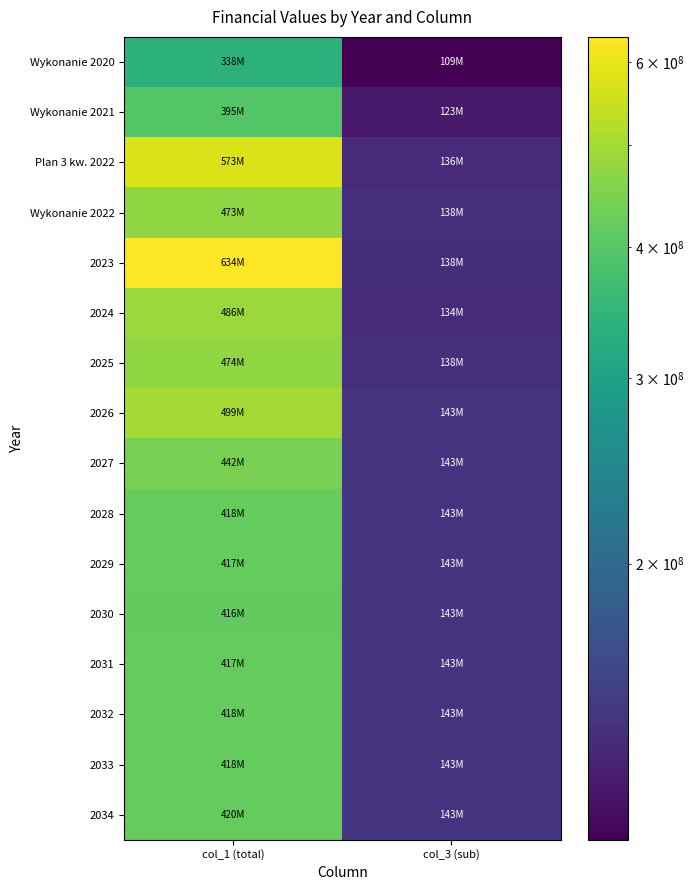

Reading left to right, list all the values displayed in this chart.

Wykonanie 2020: col_1 (total)=338044343.1	col_3 (sub)=109217948.6
Wykonanie 2021: col_1 (total)=394822870.6	col_3 (sub)=122980022.8
Plan 3 kw. 2022: col_1 (total)=572884941.9	col_3 (sub)=135931346.6
Wykonanie 2022: col_1 (total)=472604821.5	col_3 (sub)=138001845.6
2023: col_1 (total)=633864456.2	col_3 (sub)=137887675.2
2024: col_1 (total)=486020333.9	col_3 (sub)=134329373.0
2025: col_1 (total)=473532399.5	col_3 (sub)=138359254.0
2026: col_1 (total)=499257536.9	col_3 (sub)=142510032.0
2027: col_1 (total)=442287226.9	col_3 (sub)=142510032.0
2028: col_1 (total)=417823272.0	col_3 (sub)=142510032.0
2029: col_1 (total)=417282504.0	col_3 (sub)=142510032.0
2030: col_1 (total)=416245736.0	col_3 (sub)=142510032.0
2031: col_1 (total)=417357736.0	col_3 (sub)=142510032.0
2032: col_1 (total)=418137736.0	col_3 (sub)=142510032.0
2033: col_1 (total)=418145736.0	col_3 (sub)=142510032.0
2034: col_1 (total)=419553736.0	col_3 (sub)=142510032.0